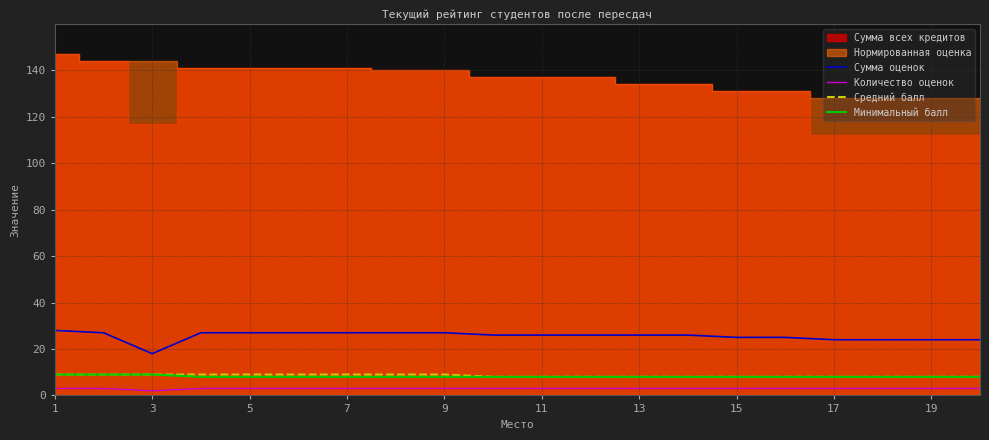

What is the lowest value of the Средний балл series?

8